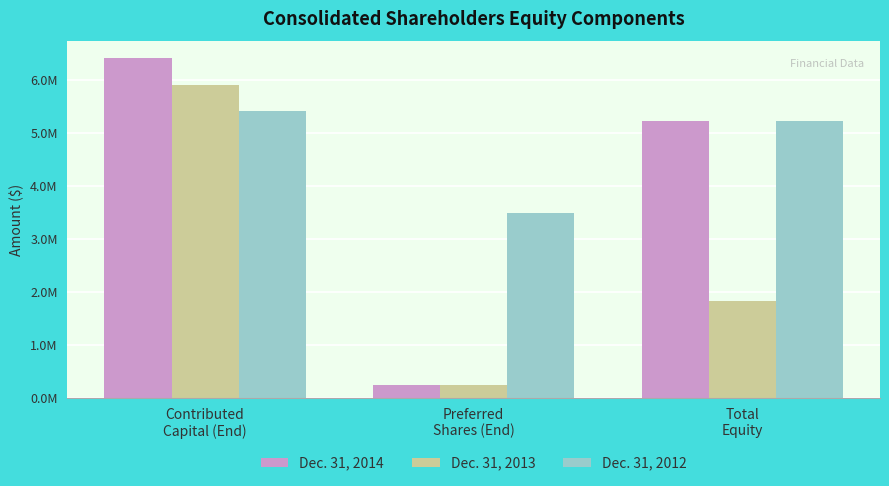

What are all the series names shown in the legend?

Dec. 31, 2014, Dec. 31, 2013, Dec. 31, 2012